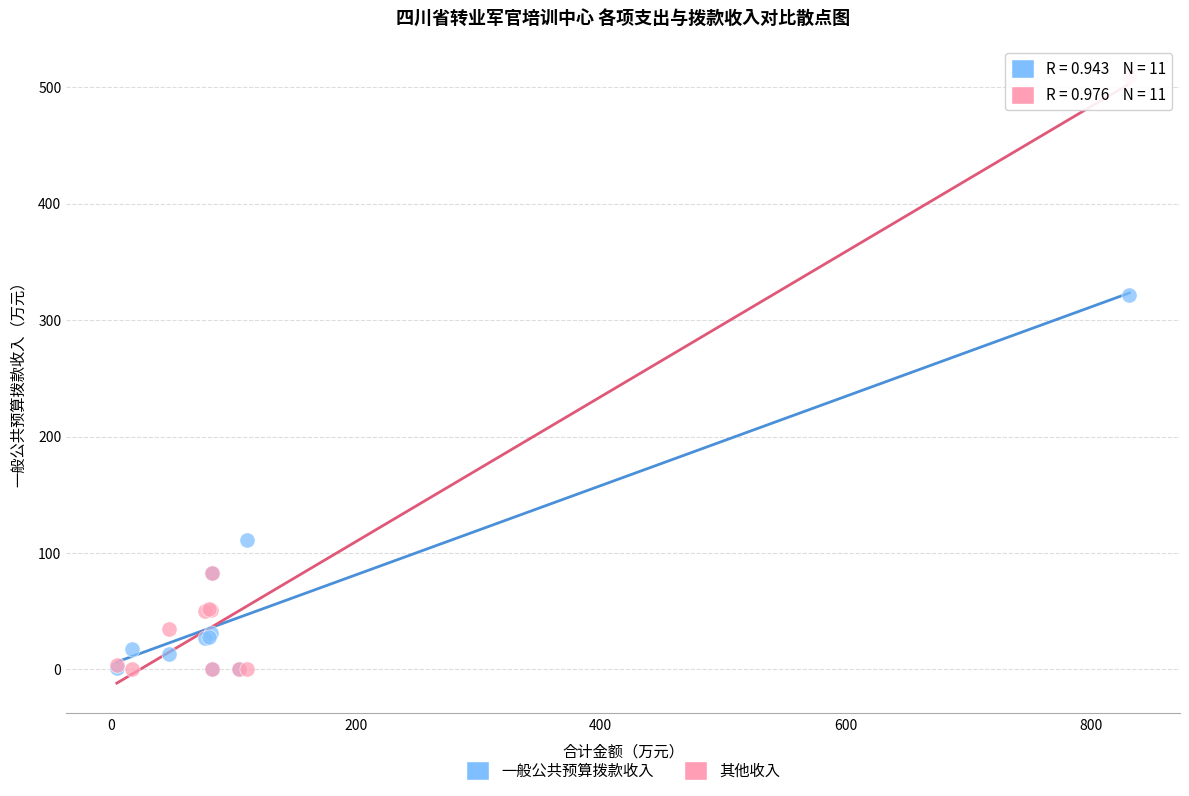

In the 一般公共预算拨款收入 series, what Y value is closest to 160?

111.0